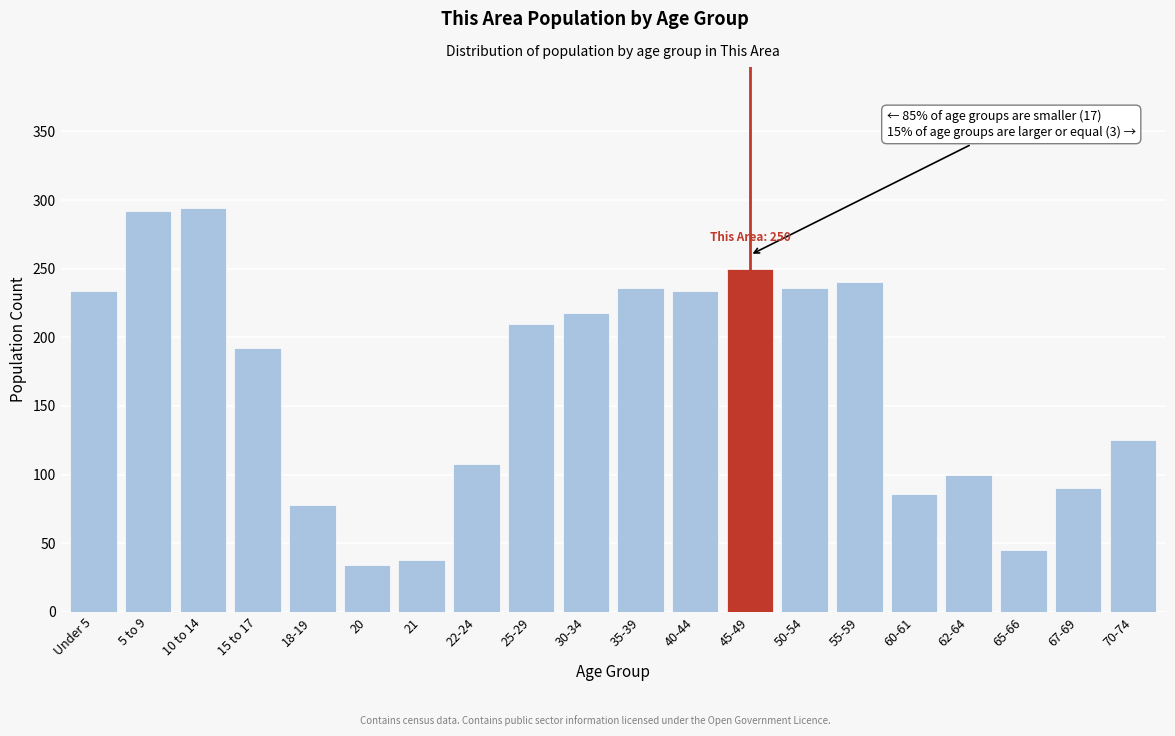

Reading right to left, extract all data points from this chart.

125	90	45	100	86	240	236	250	234	236	218	210	108	38	34	78	192	294	292	234